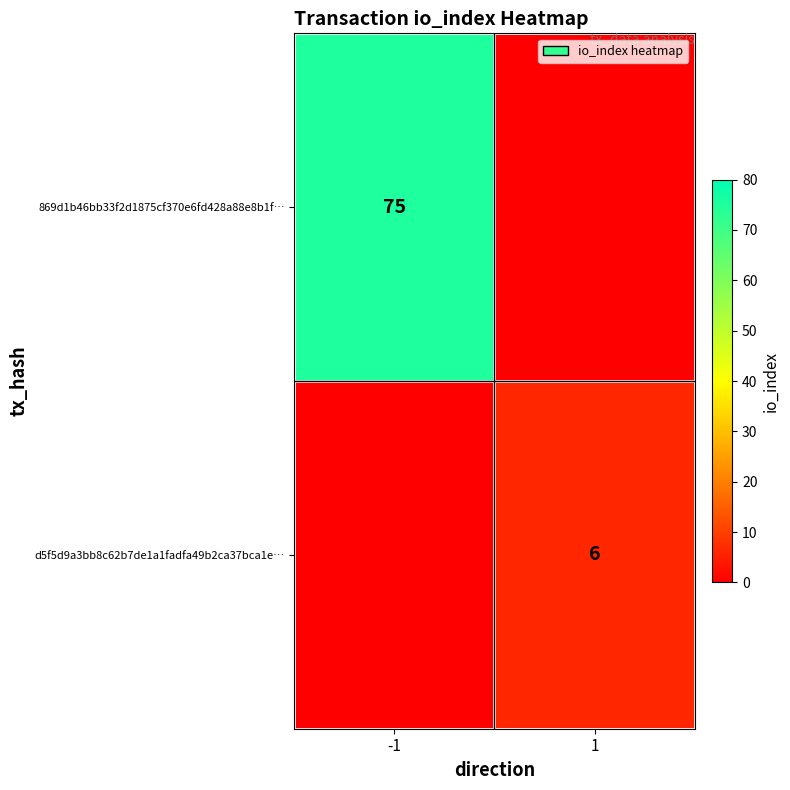

The value of d5f5d9a3bb8c62b7de1a1fadfa49b2ca37bca1e… at 1 is 9. True or false?

False